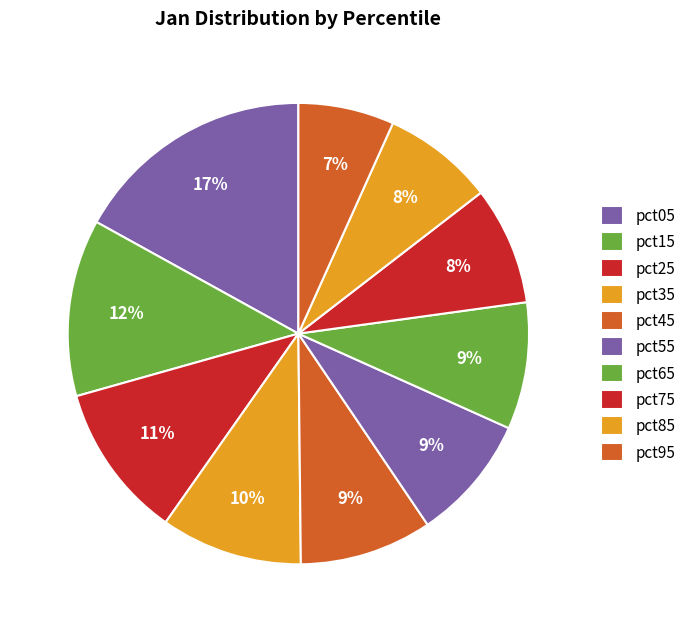

Rank the categories by value from lowest to highest.

pct95, pct85, pct75, pct55, pct65, pct45, pct35, pct25, pct15, pct05